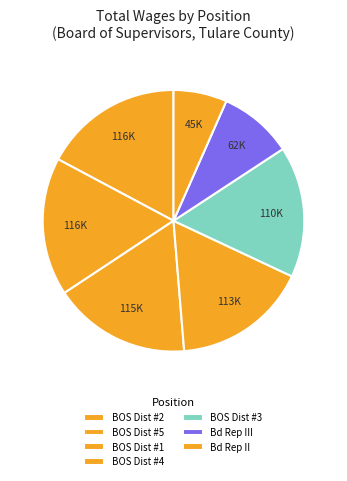

How many segments does this pie chart have?

7